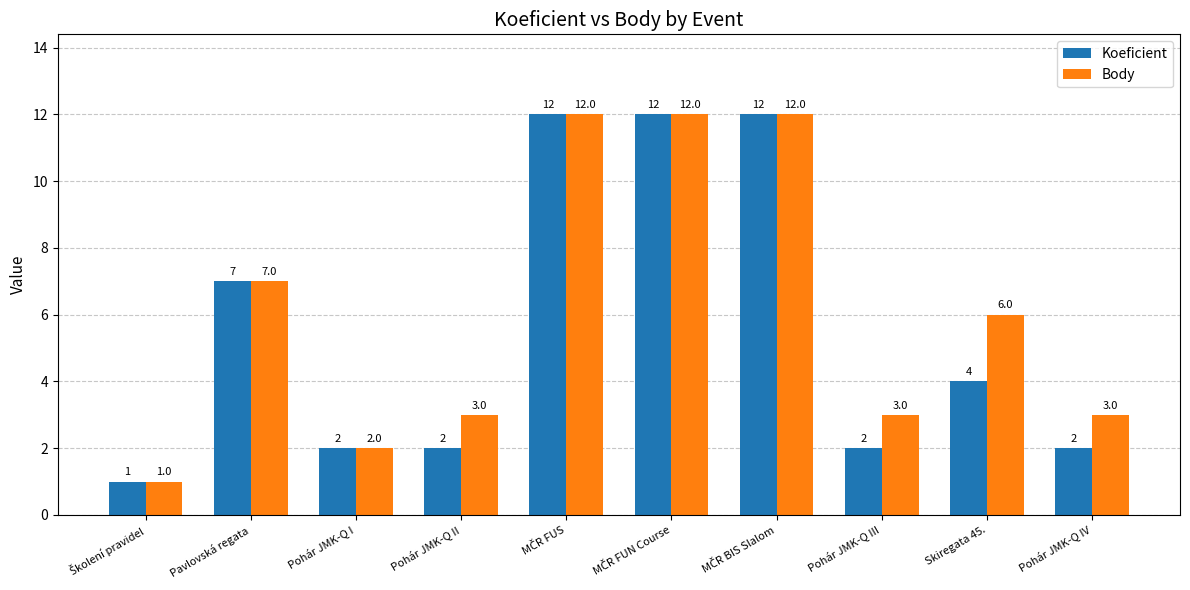

What is the value of the Body bar at the 9th from the left?

6